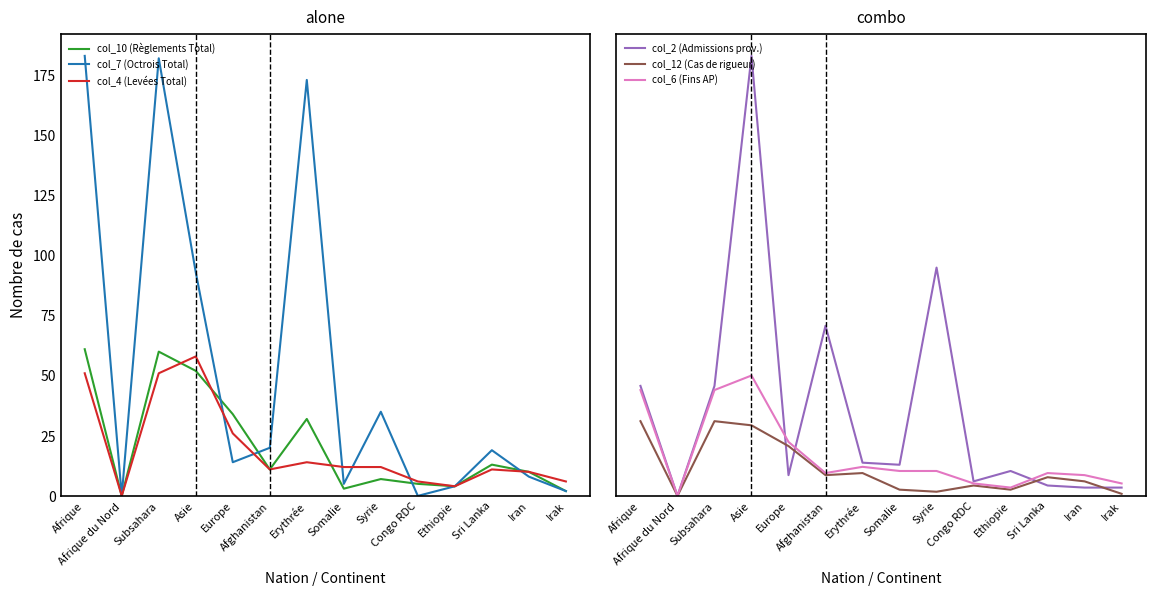

At how many categories does at least one series exceed 187?

1